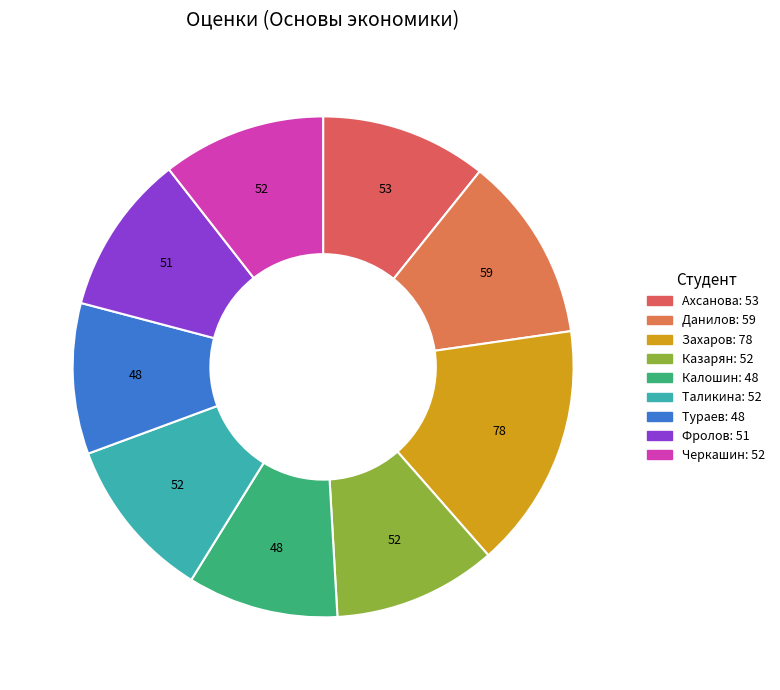

How many segments does this pie chart have?

9